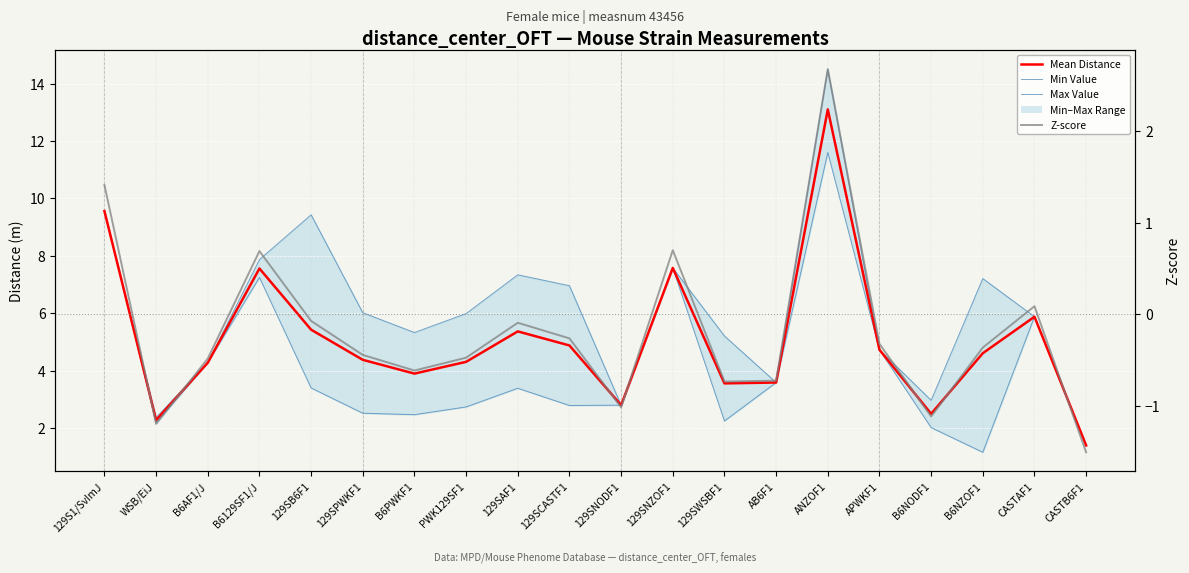

Is it true that Min Value equals 2.8 at 129SNODF1?

True